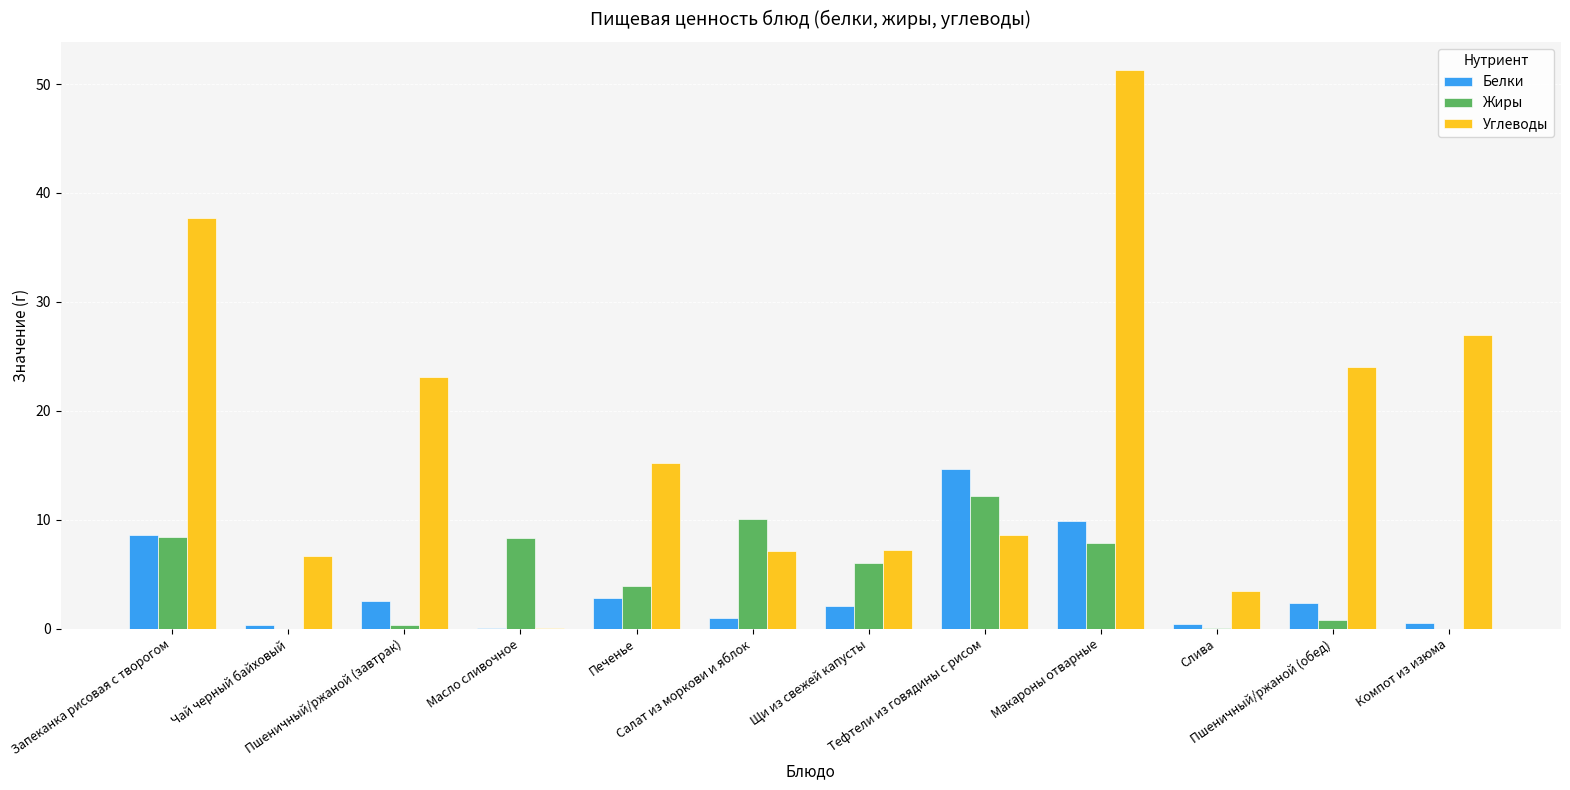

What is the total value across all series at Щи из свежей капусты?

15.4